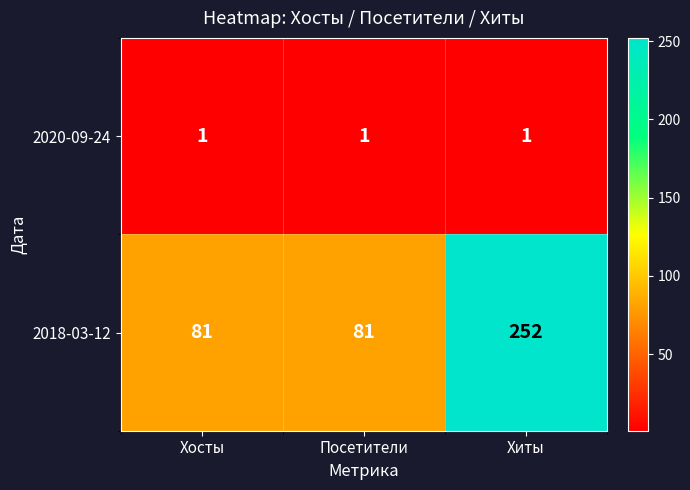

True or false: 2018-03-12 has a value of 252 at Хиты.

True